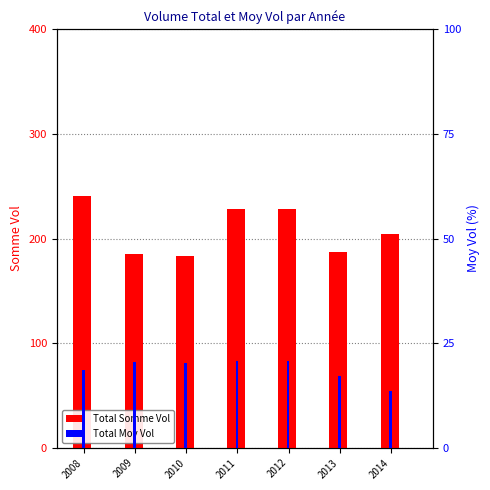

At 2014, list the series in order from smallest to largest.

Total Moy Vol, Total Somme Vol